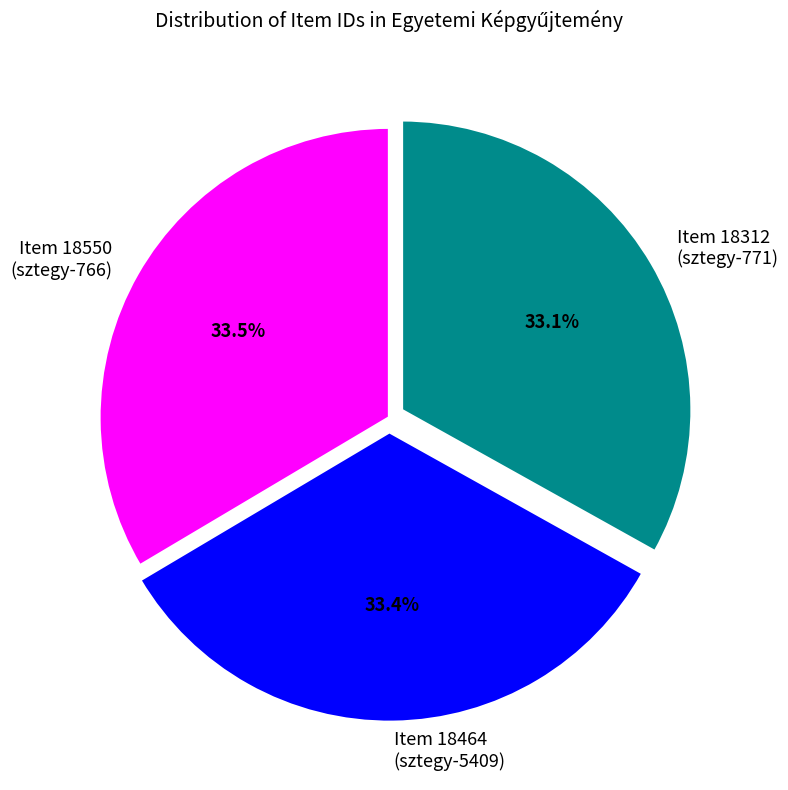

Does any single category account for the majority?

No